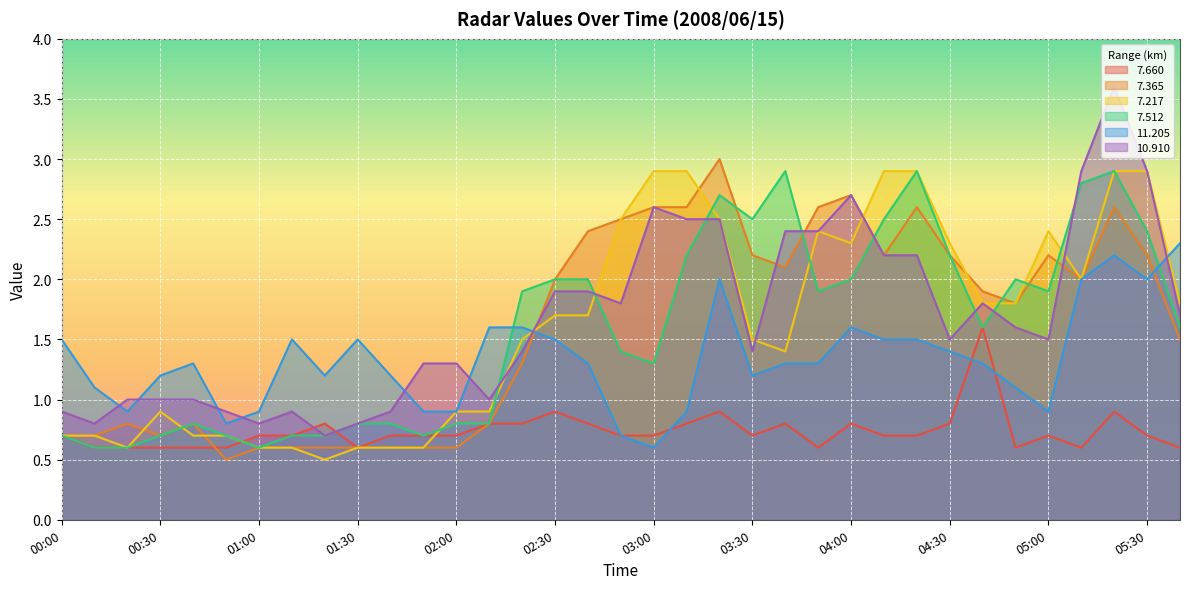

True or false:  10.910 has more than 1 points higher than both neighbors.

True